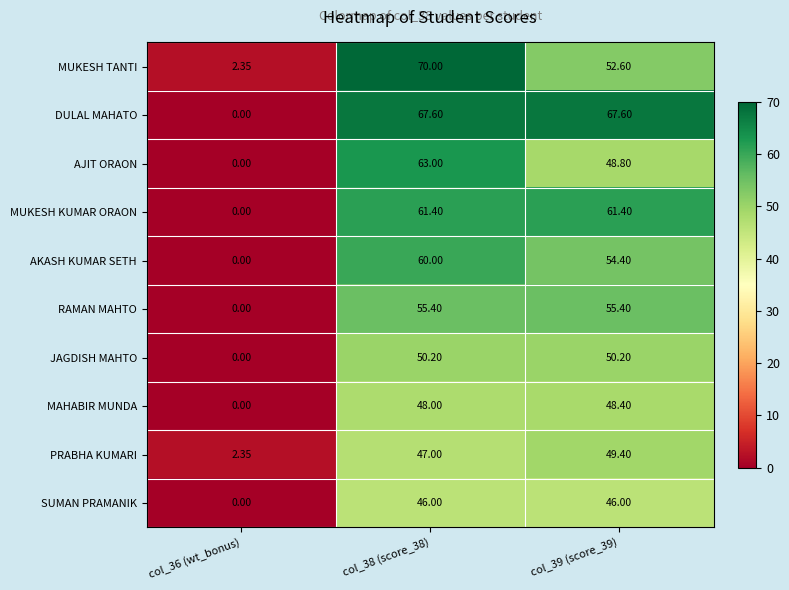

List the series in order of their peak value, highest first.

MUKESH TANTI, DULAL MAHATO, AJIT ORAON, MUKESH KUMAR ORAON, AKASH KUMAR SETH, RAMAN MAHTO, JAGDISH MAHTO, PRABHA KUMARI, MAHABIR MUNDA, SUMAN PRAMANIK